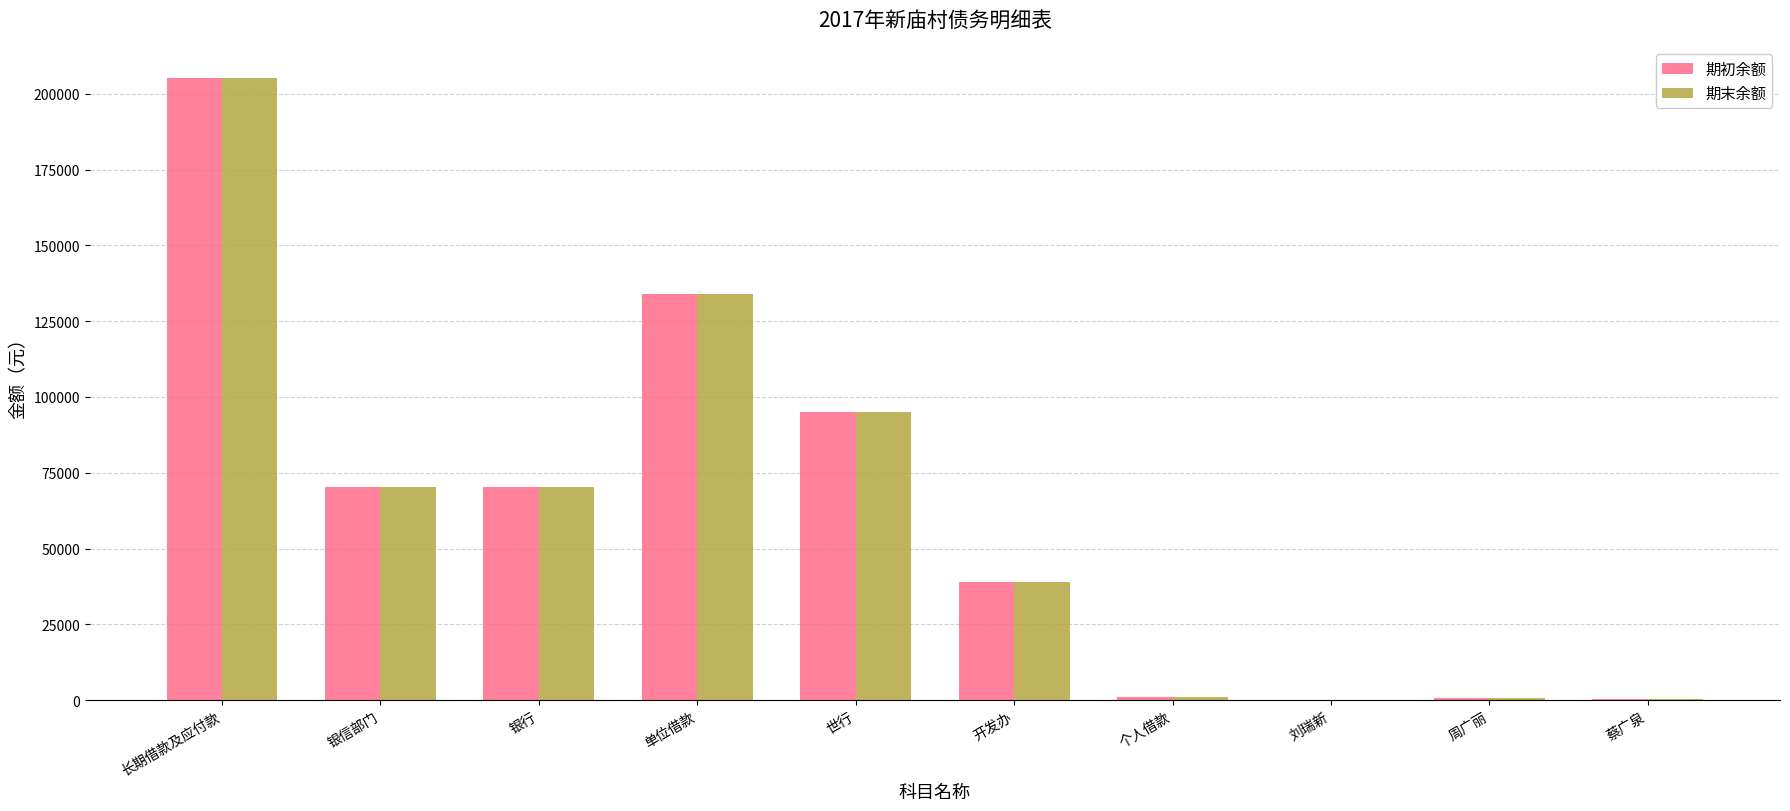

What is the total value across all series at 开发办?

78000.0